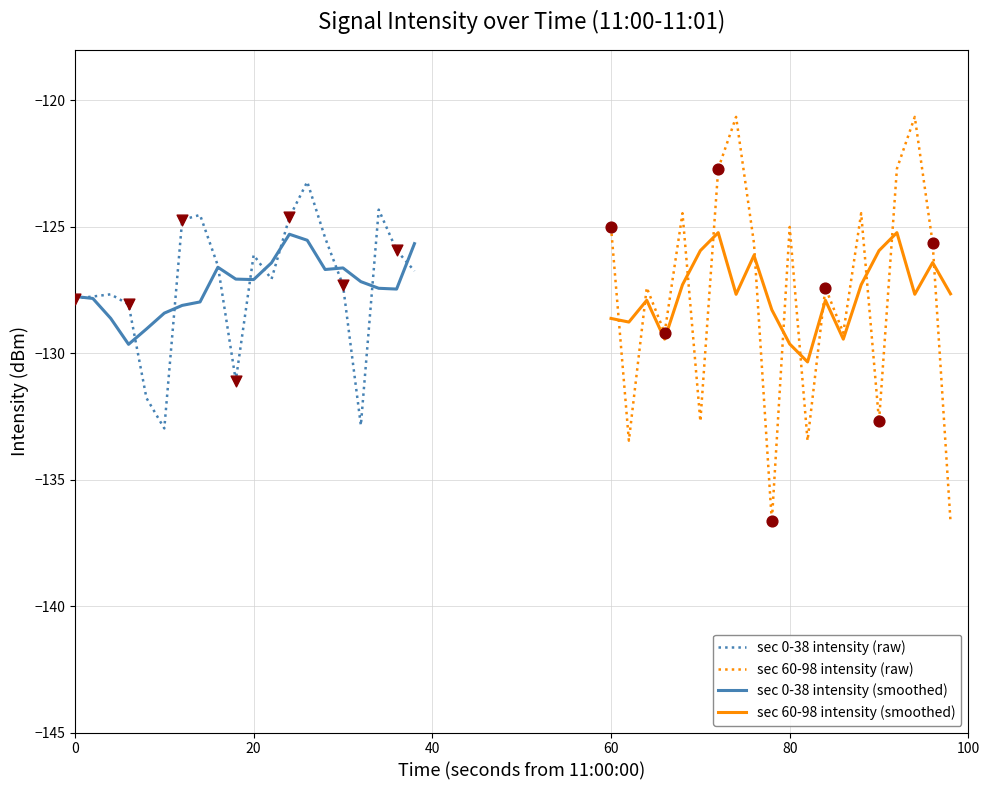

What are all the series names shown in the legend?

sec 0-38 intensity (raw), sec 60-98 intensity (raw), sec 0-38 intensity (smoothed), sec 60-98 intensity (smoothed)